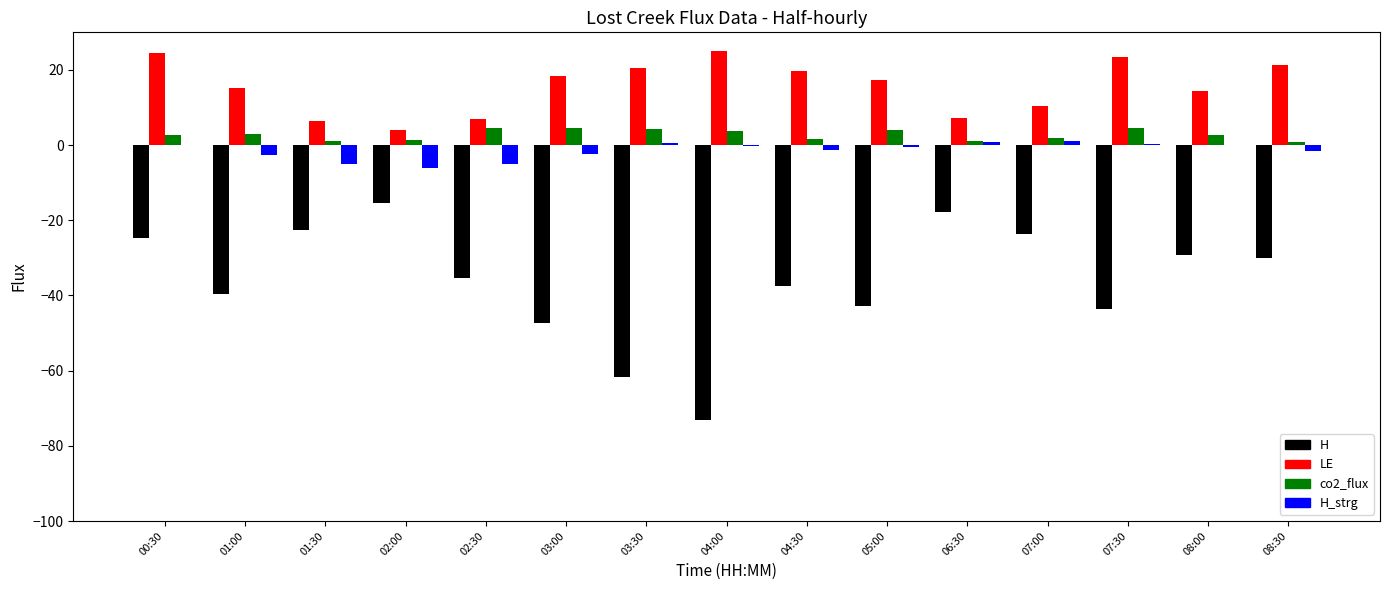

Which series changed the most between 01:30 and 03:00?

H